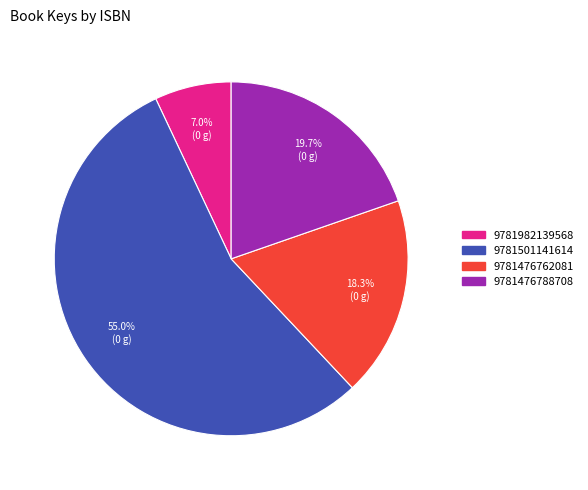

Which slice is the largest?

9781501141614